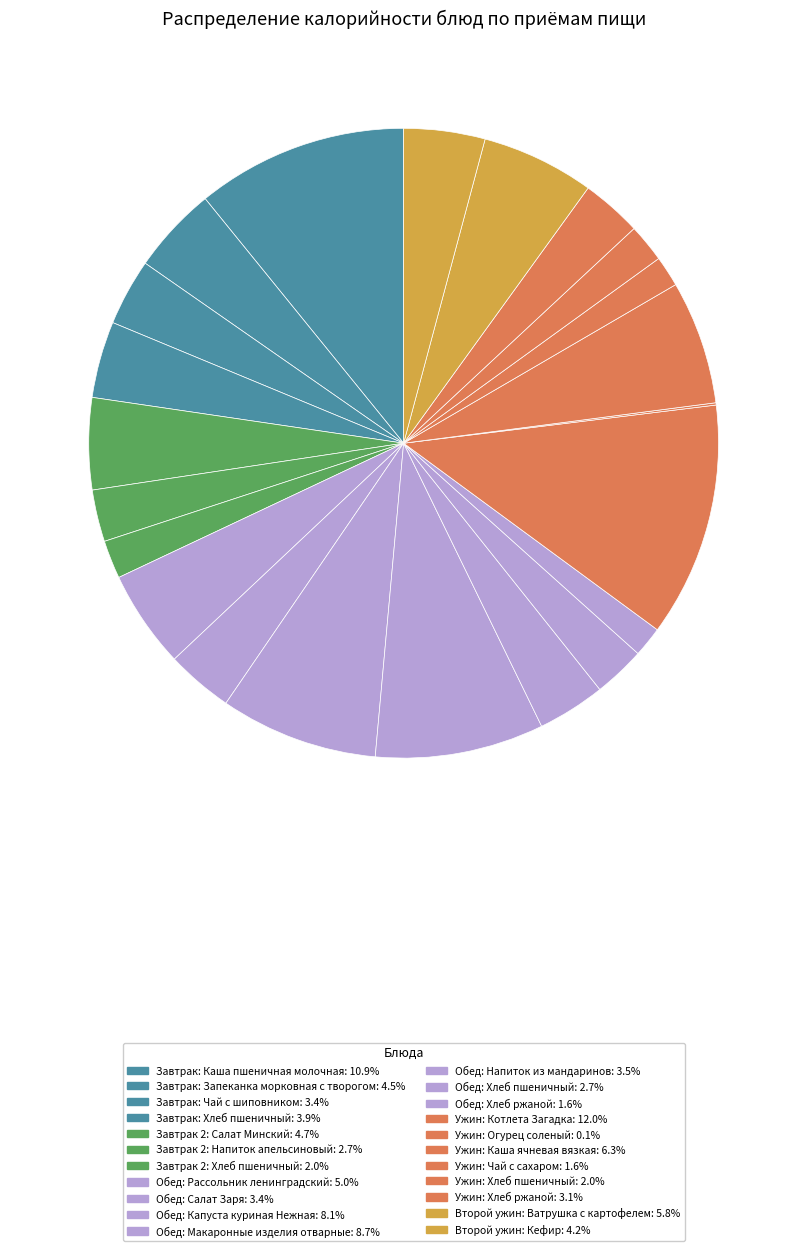

Which category has the biggest portion of the pie?

Ужин: Котлета Загадка